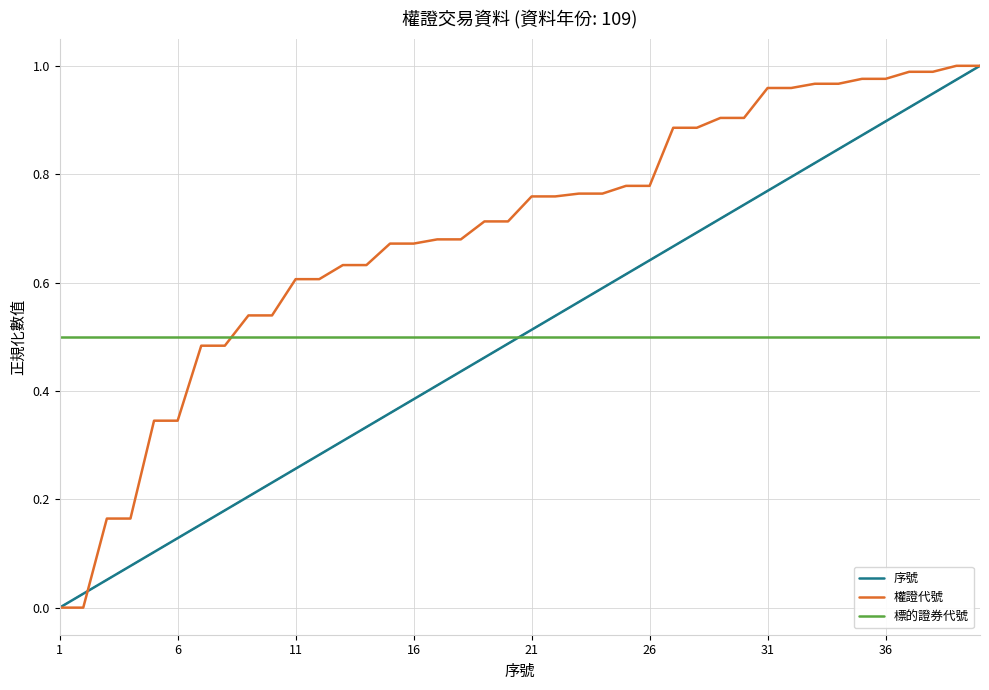

How many values in 序號 are above zero?

39